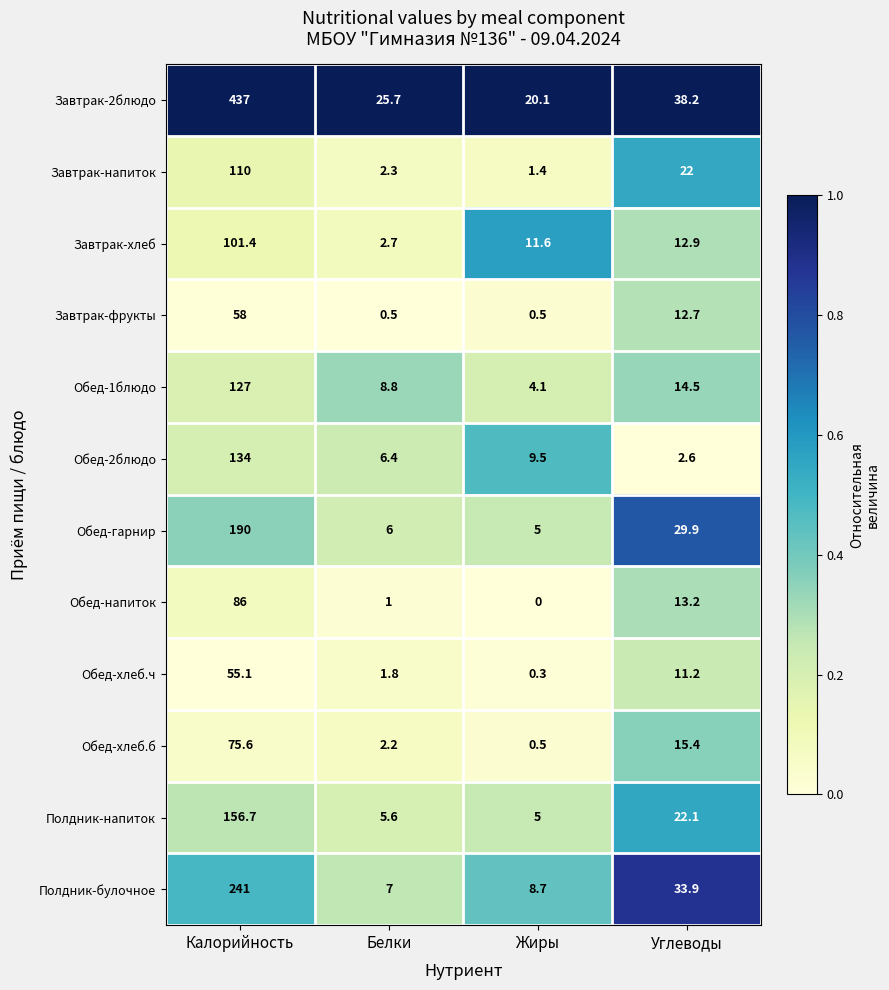

Where is Обед-1блюдо nearest to the value 65?

Углеводы